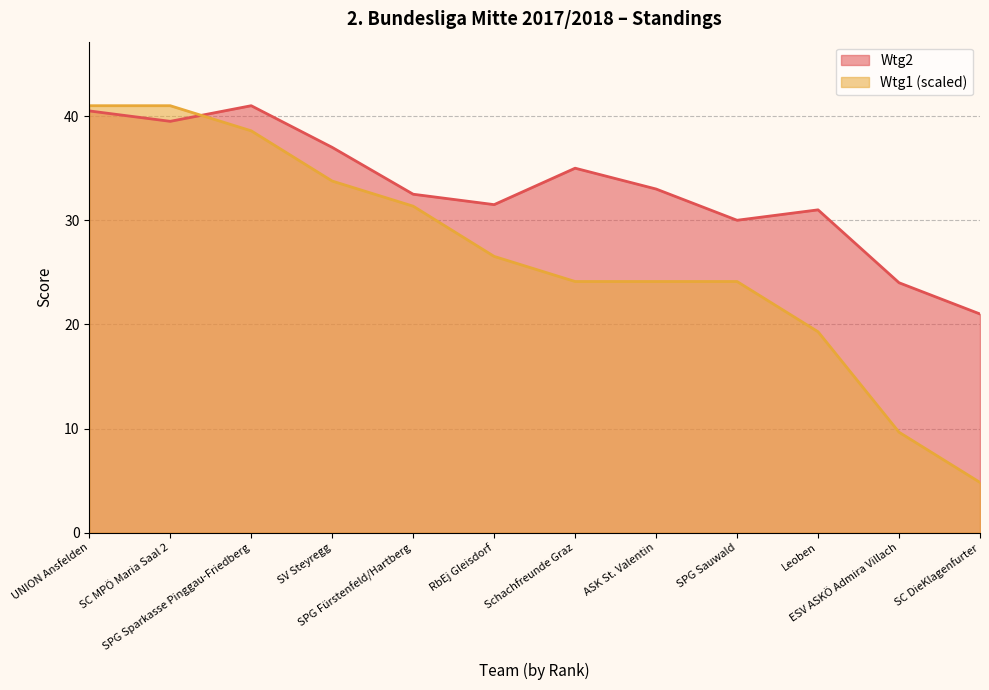

The Wtg2 series shows 33.0 at ASK St. Valentin. True or false?

True